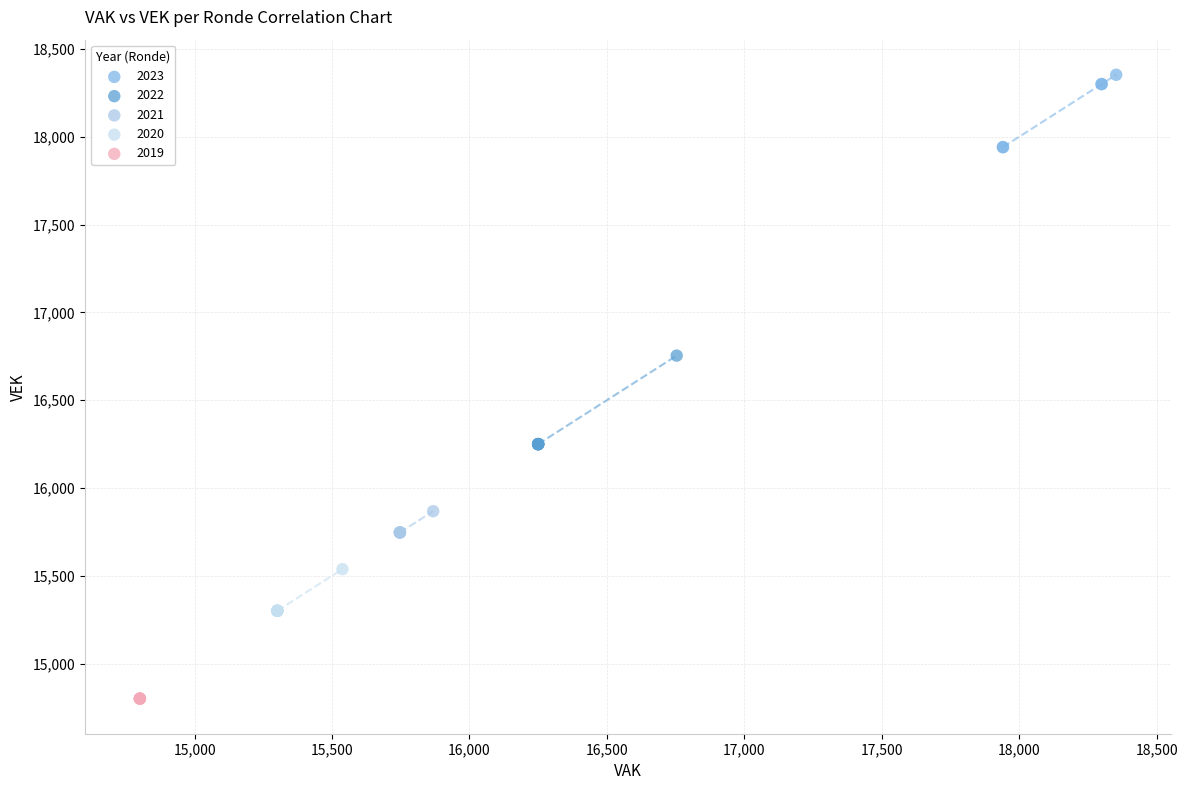

What are all the series names shown in the legend?

2023, 2022, 2021, 2020, 2019